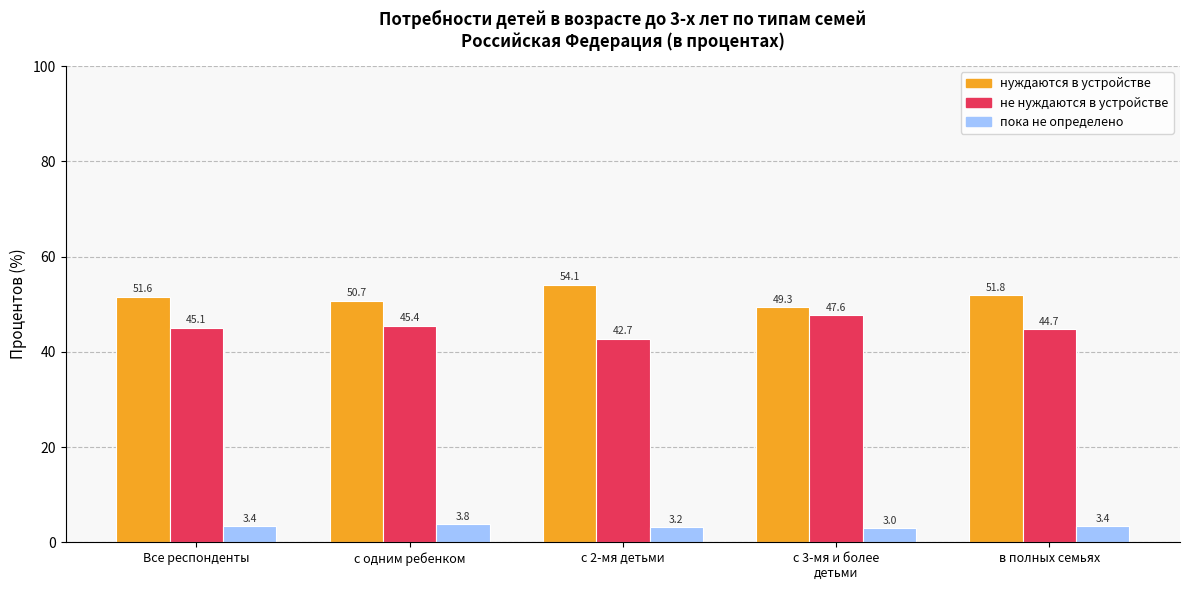

At which label does не нуждаются в устройстве reach its peak?

с 3-мя и более
детьми